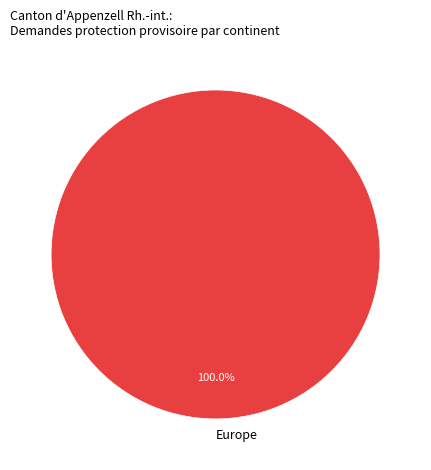

Is Europe the majority of the pie?

Yes